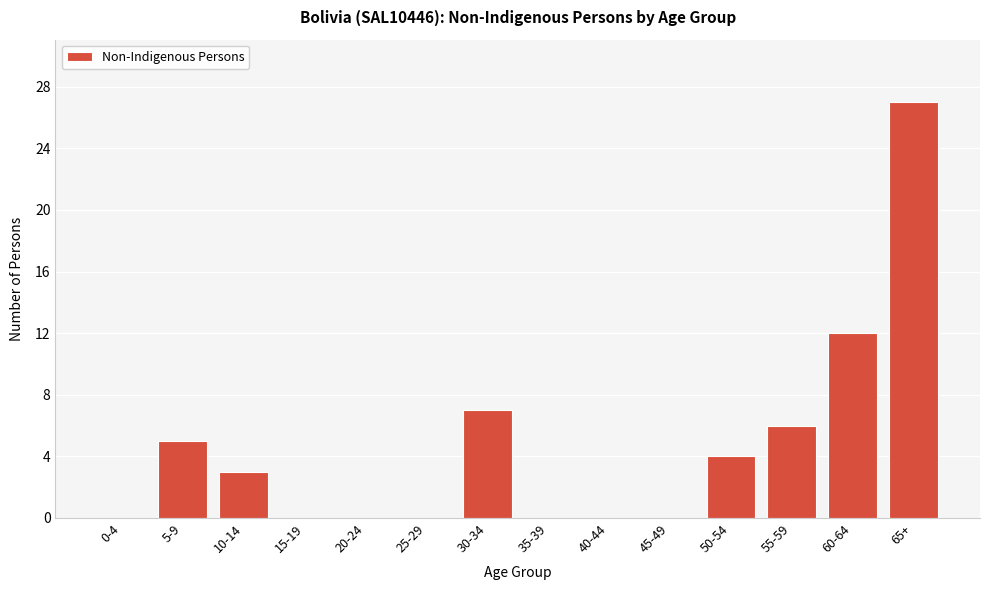

Reading left to right, what are all the values shown in this chart?

0-4=0	5-9=5	10-14=3	15-19=0	20-24=0	25-29=0	30-34=7	35-39=0	40-44=0	45-49=0	50-54=4	55-59=6	60-64=12	65+=27